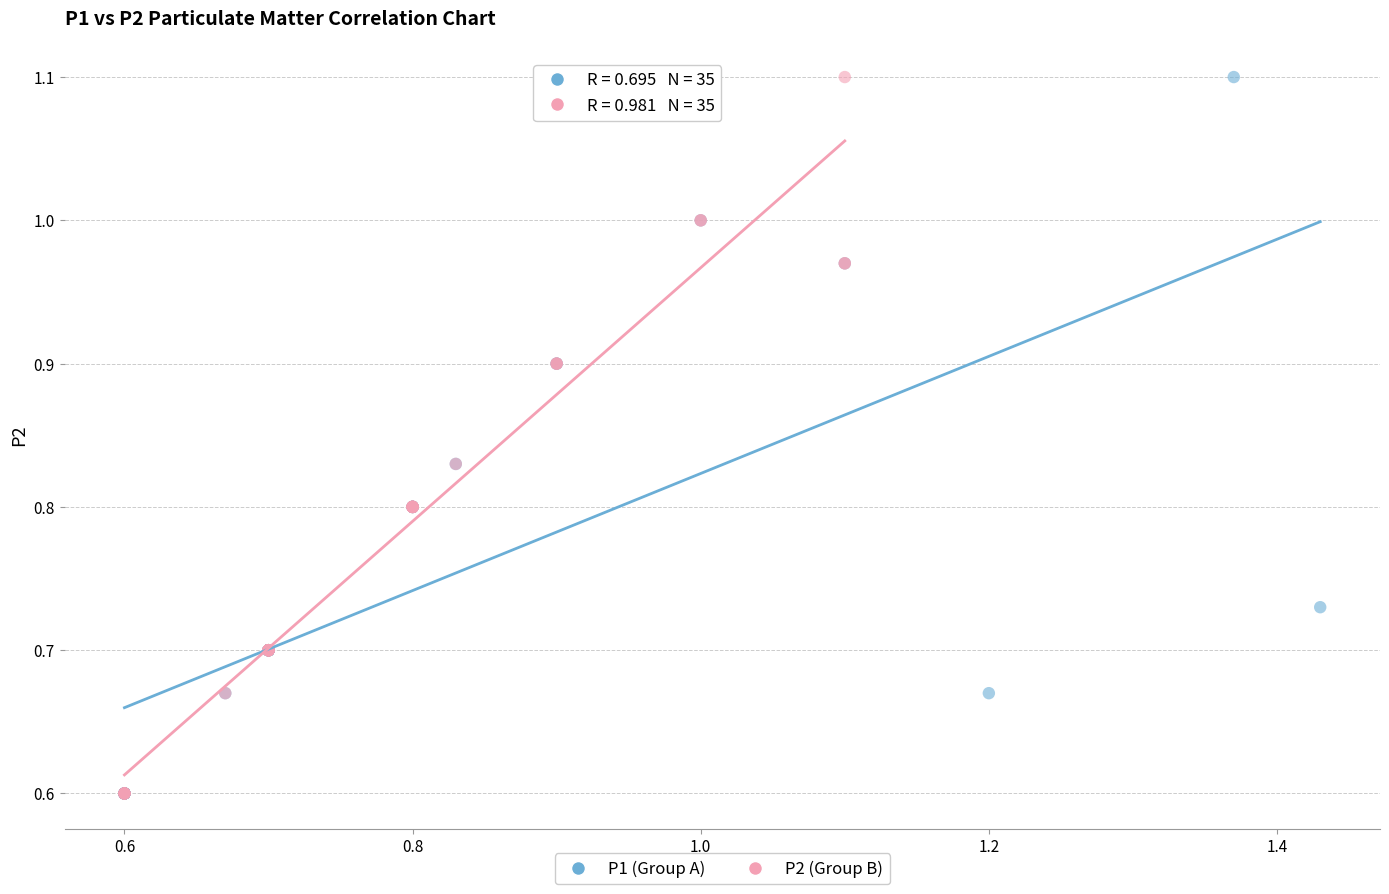

What are all the series names shown in the legend?

P1 (Group A), P2 (Group B)